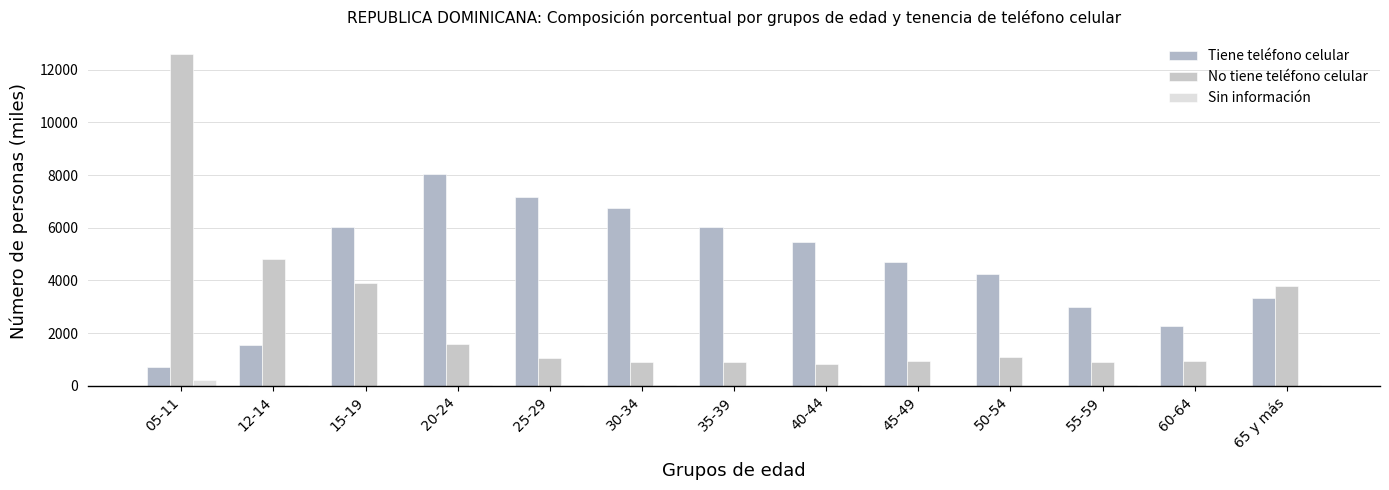

True or false: No tiene teléfono celular has a value of 1577.4 at 20-24.

True